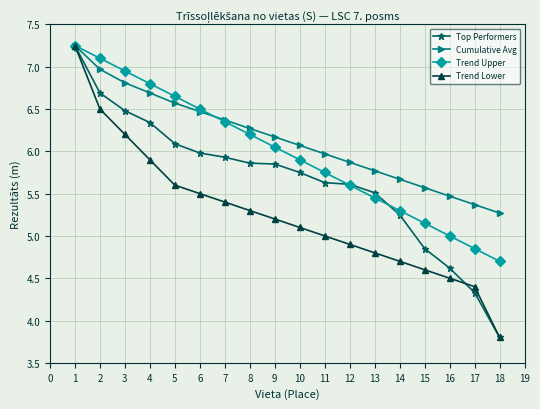

Which series changed the most between 1 and 3?

Trend Lower